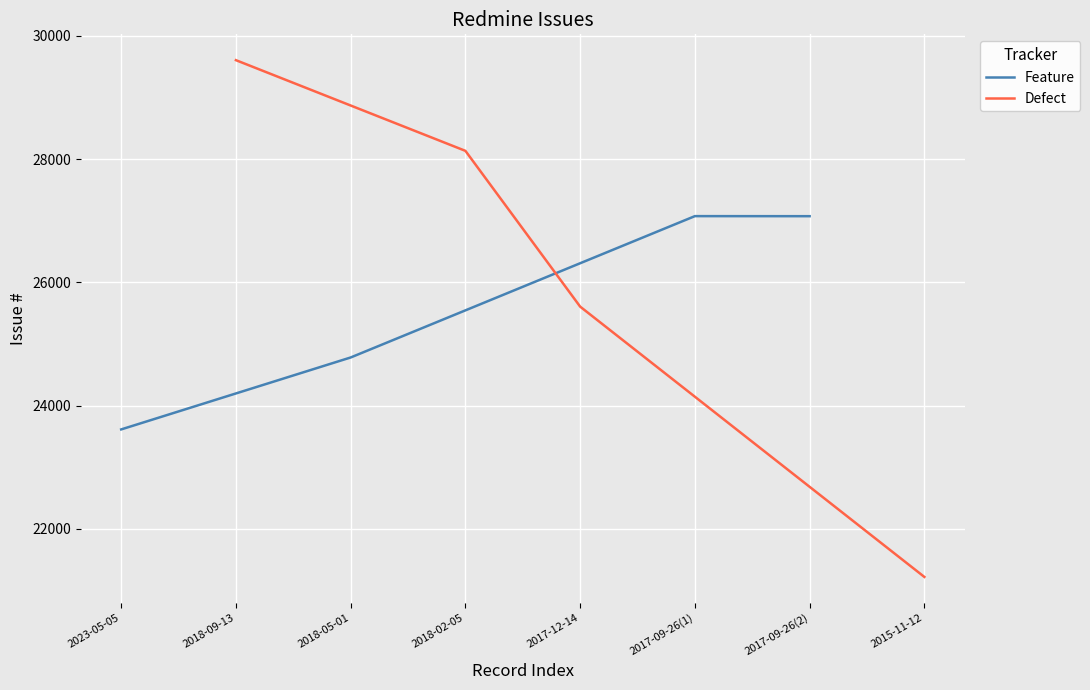

Which series has the largest total across all categories?

Defect